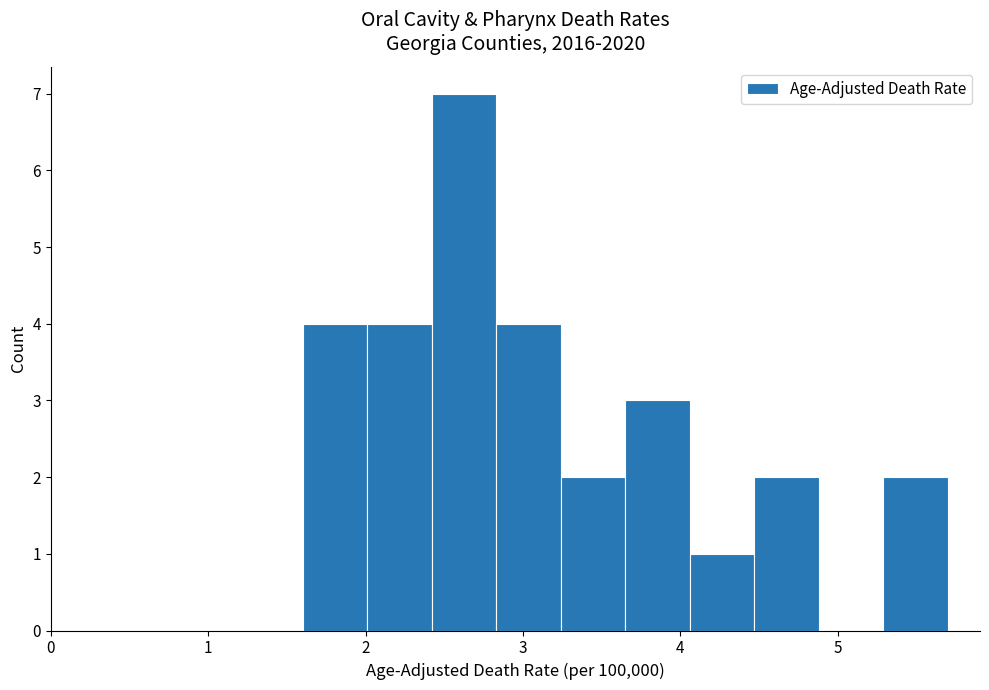

What is the height of the bar covering 4.47 to 4.88 on the x-axis? Neither the bar edges nor the heights are printed on the chart, so give them approximately, as read against the axes.

2